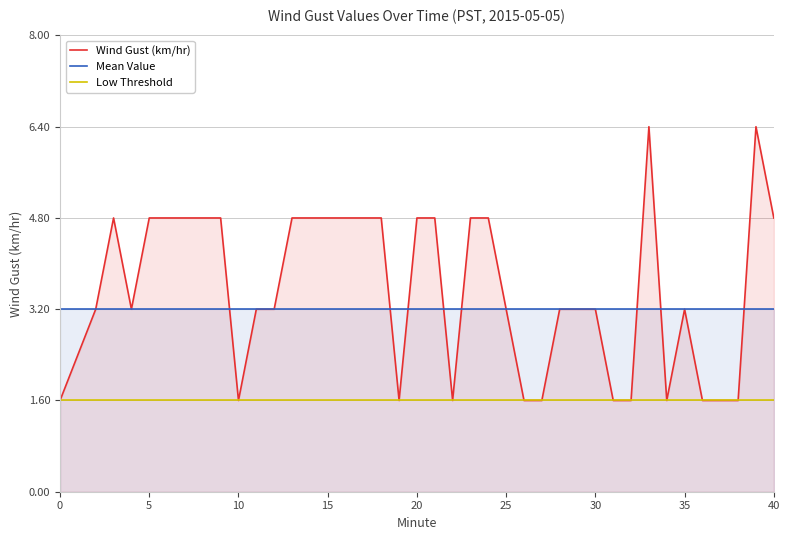

Reading left to right, extract all data points from this chart.

Wind Gust (km/hr): 1.6	3.2	4.8	3.2	4.8	4.8	4.8	4.8	4.8	1.6	3.2	3.2	4.8	4.8	4.8	4.8	4.8	4.8	1.6	4.8	4.8	1.6	4.8	4.8	3.2	1.6	1.6	3.2	3.2	3.2	1.6	1.6	6.4	1.6	3.2	1.6	1.6	1.6	6.4	4.8
Mean Value: 3.2	3.2	3.2	3.2	3.2	3.2	3.2	3.2	3.2	3.2	3.2	3.2	3.2	3.2	3.2	3.2	3.2	3.2	3.2	3.2	3.2	3.2	3.2	3.2	3.2	3.2	3.2	3.2	3.2	3.2	3.2	3.2	3.2	3.2	3.2	3.2	3.2	3.2	3.2	3.2
Low Threshold: 1.6	1.6	1.6	1.6	1.6	1.6	1.6	1.6	1.6	1.6	1.6	1.6	1.6	1.6	1.6	1.6	1.6	1.6	1.6	1.6	1.6	1.6	1.6	1.6	1.6	1.6	1.6	1.6	1.6	1.6	1.6	1.6	1.6	1.6	1.6	1.6	1.6	1.6	1.6	1.6